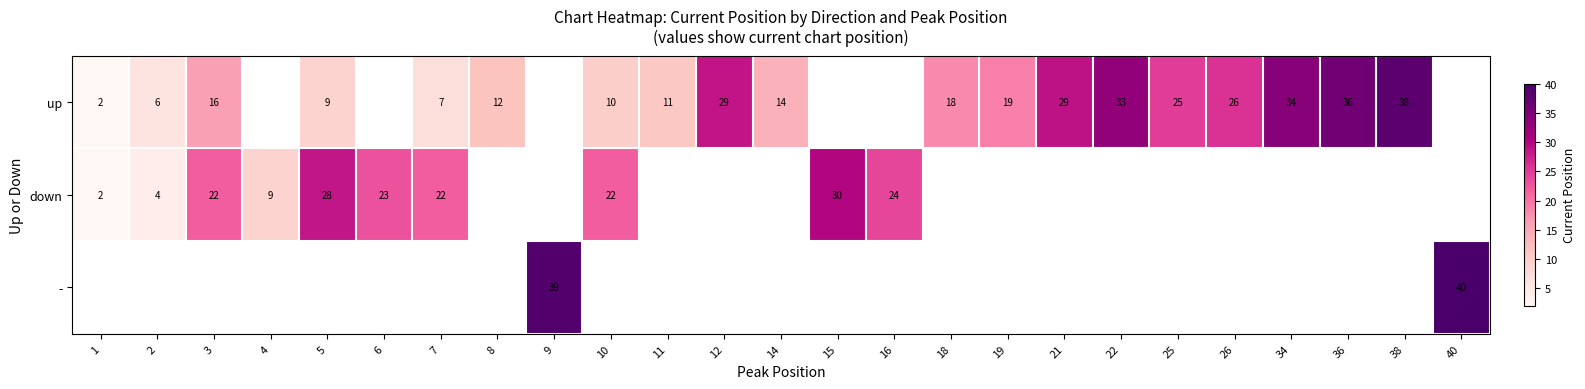

Between 4 and 26, which is larger?

26